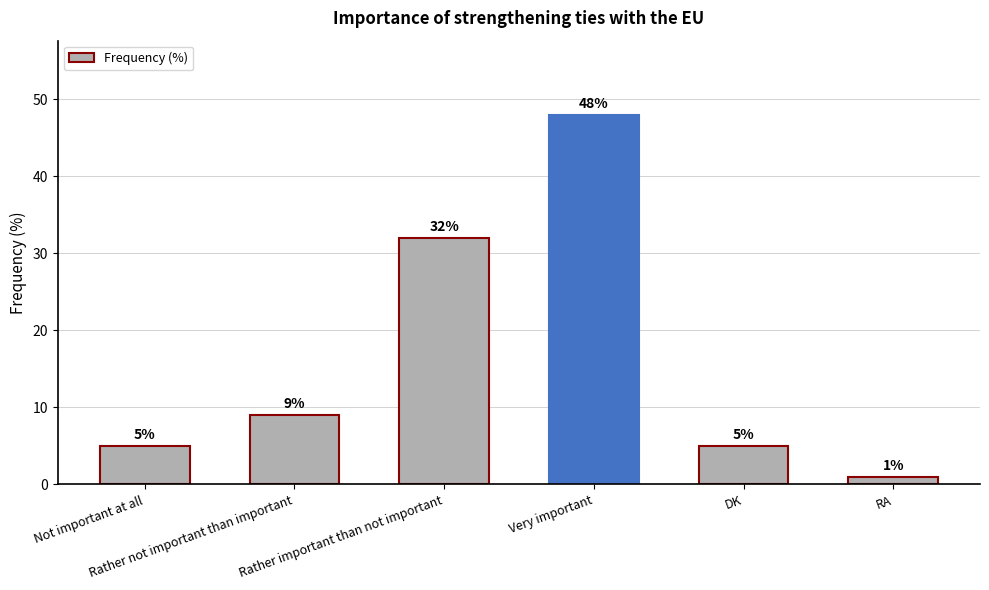

What is the greatest value displayed?

48